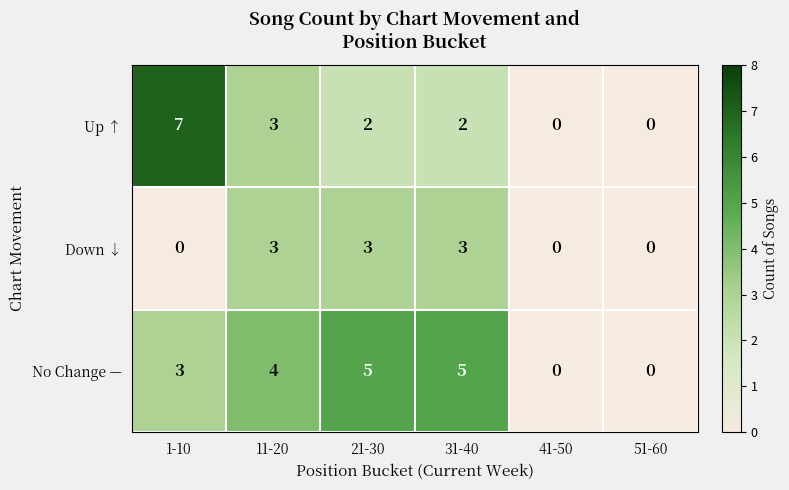

True or false: No Change — has a value of 4 at 11-20.

True